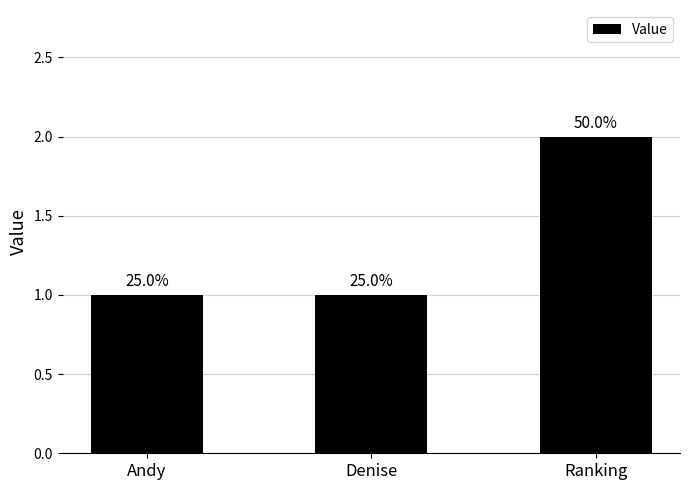

What is the sum of all values?

4